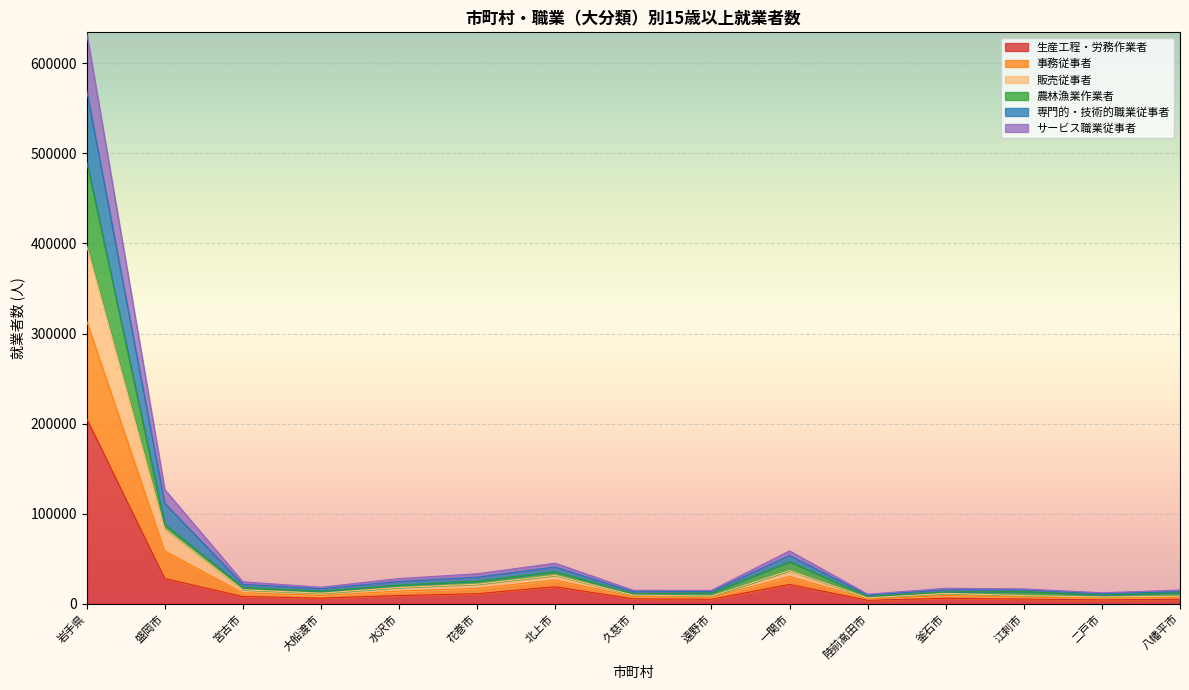

Rank the categories by 販売従事者 value from highest to lowest.

岩手県, 盛岡市, 一関市, 北上市, 花巻市, 水沢市, 宮古市, 大船渡市, 釜石市, 江刺市, 八幡平市, 久慈市, 遠野市, 二戸市, 陸前高田市